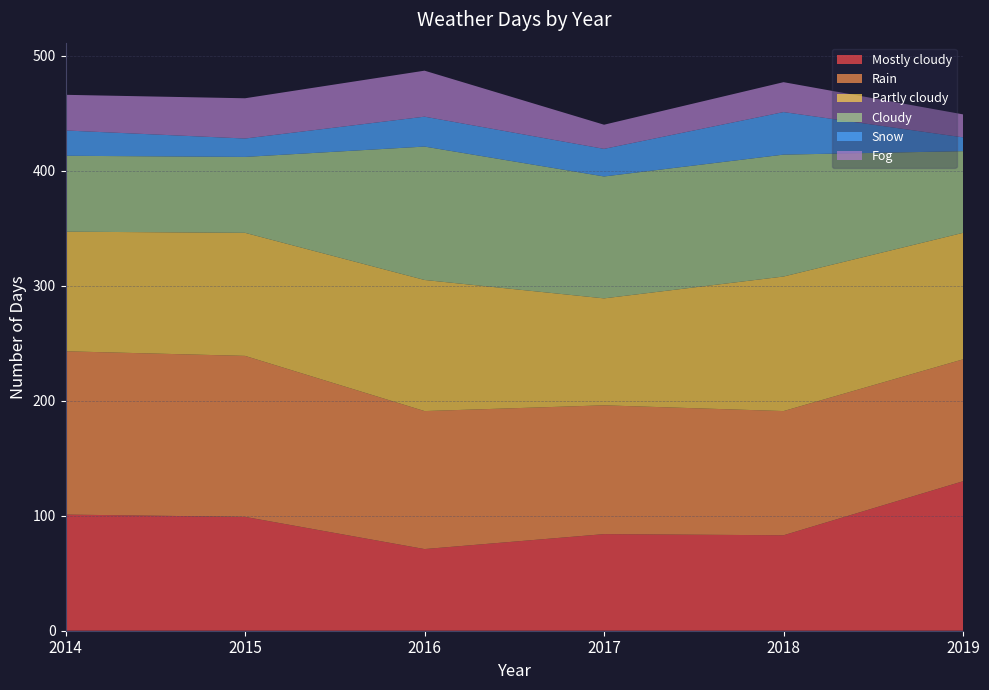

Reading right to left, what are all the values shown in this chart?

Mostly cloudy: 130	83	84	71	99	101
Rain: 106	108	112	120	140	142
Partly cloudy: 110	117	93	114	107	104
Cloudy: 71	106	106	116	66	66
Snow: 12	37	24	26	16	22
Fog: 20	26	21	40	35	31